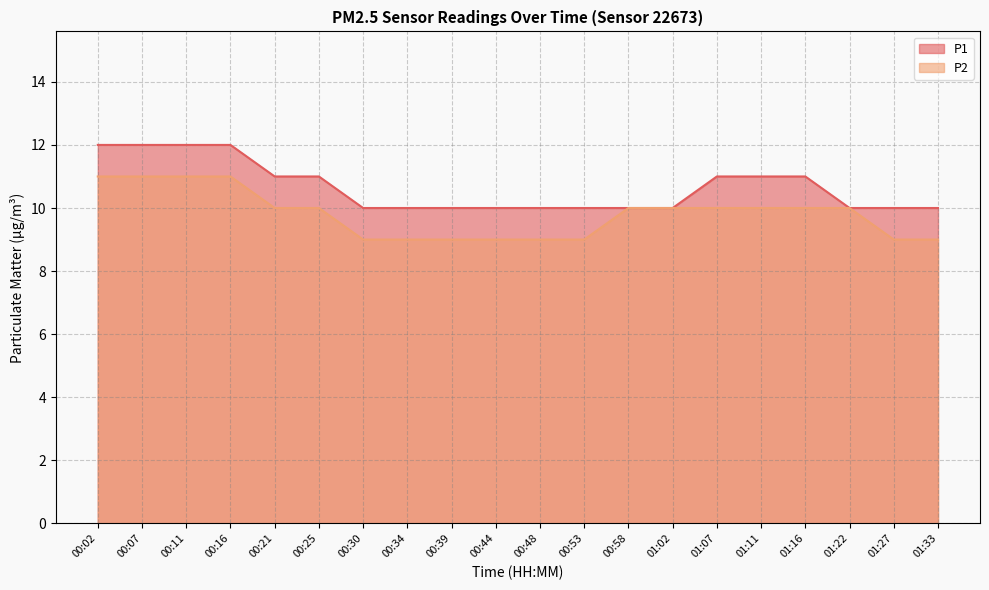

True or false: P1 has a value of 11 at 00:25.

True